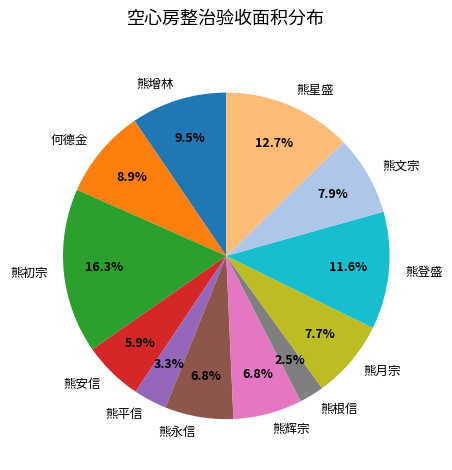

Combined, what portion of the pie is 熊辉宗 and 熊平信?

10.1%